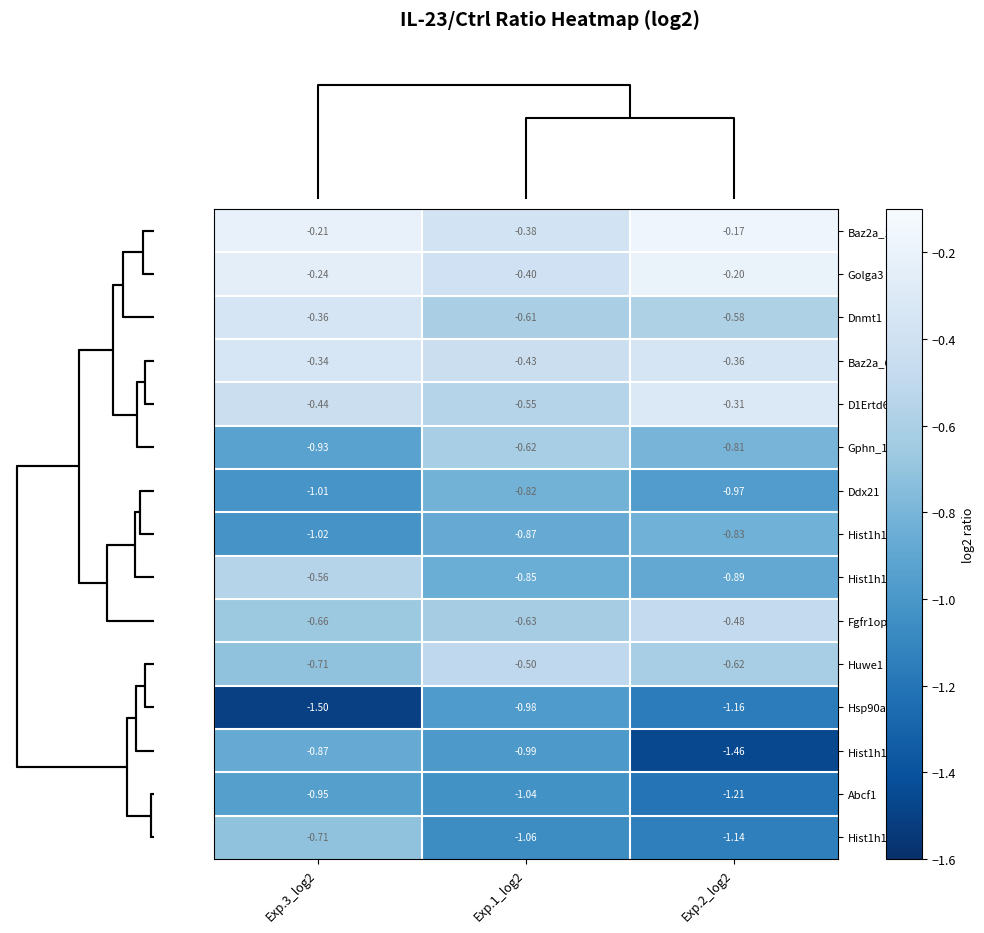

How many distinct data groups are displayed?

15